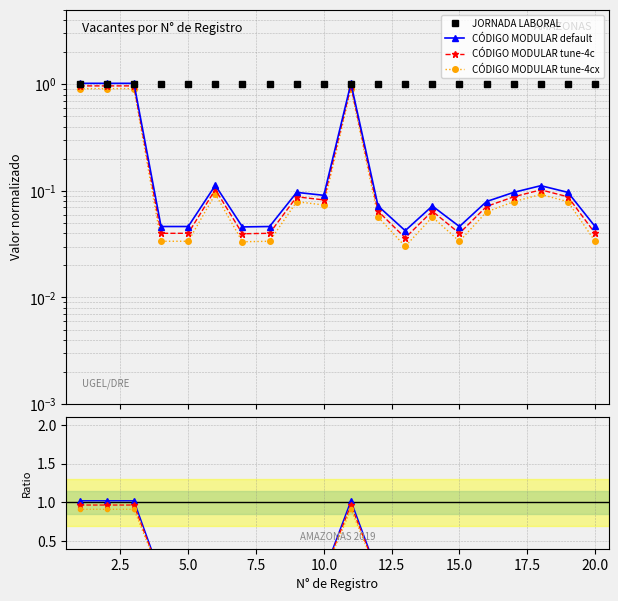

True or false: CÓDIGO MODULAR tune-4cx and JORNADA LABORAL intersect in this chart.

False